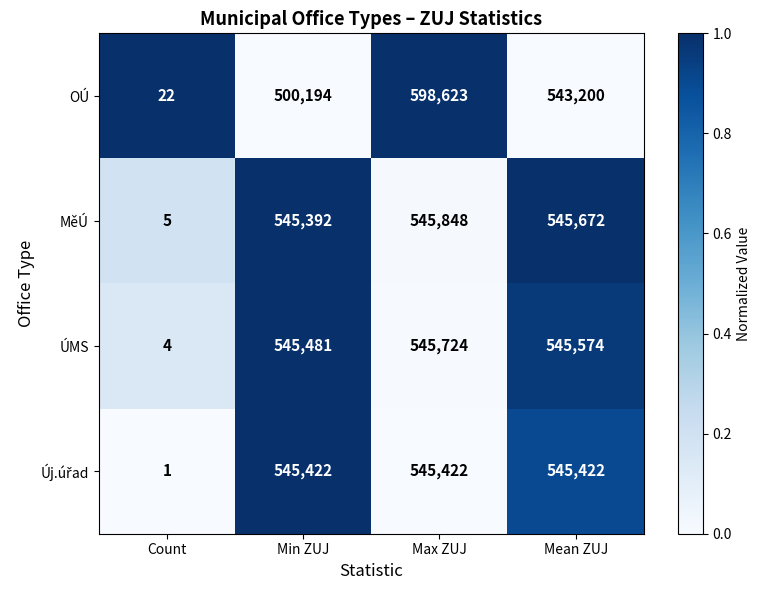

Count the number of data series in this chart.

4